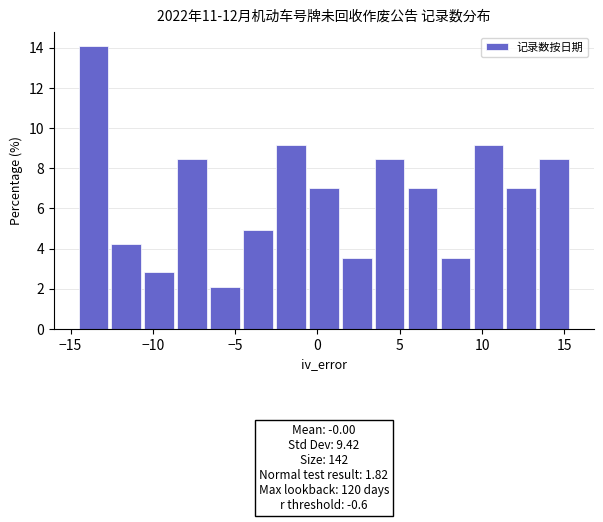

Which range on the x-axis has the tallest bar?

-14.5 to -12.5